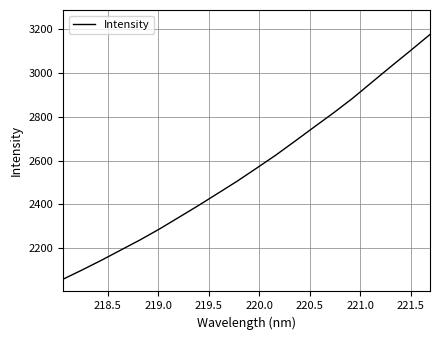

What is the minimum value shown in the chart?

2059.2